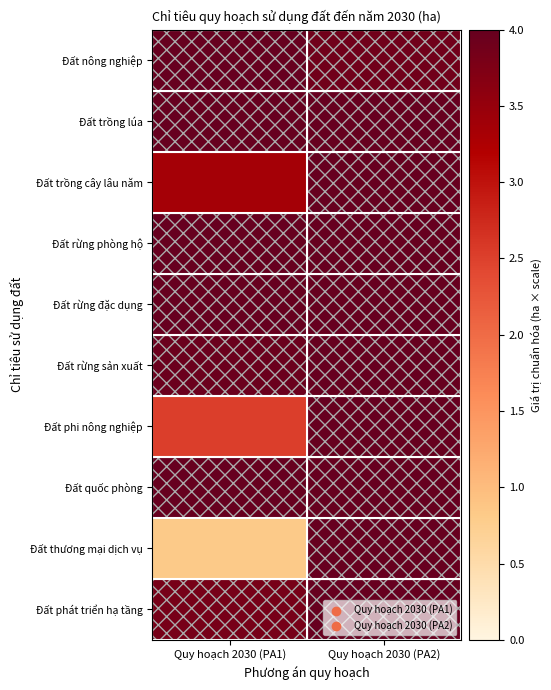

What is the total value across all series at Quy hoạch 2030 (PA1)?

34.5